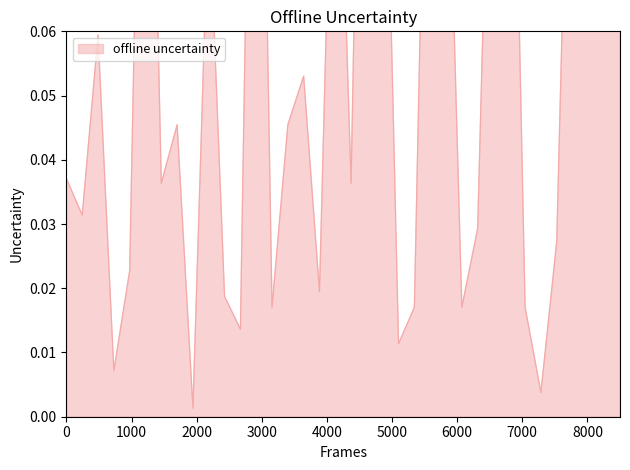

Does the chart have visible grid lines?

No